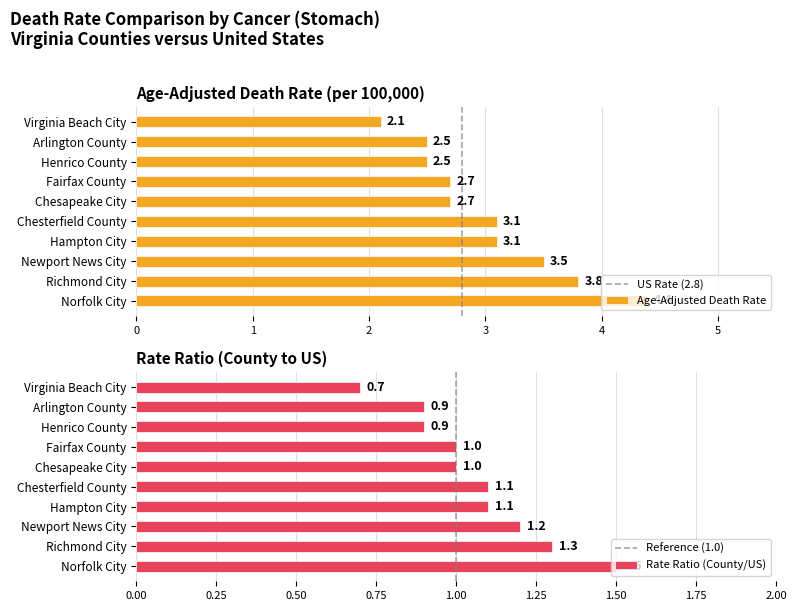

How many groups of bars are there?

10